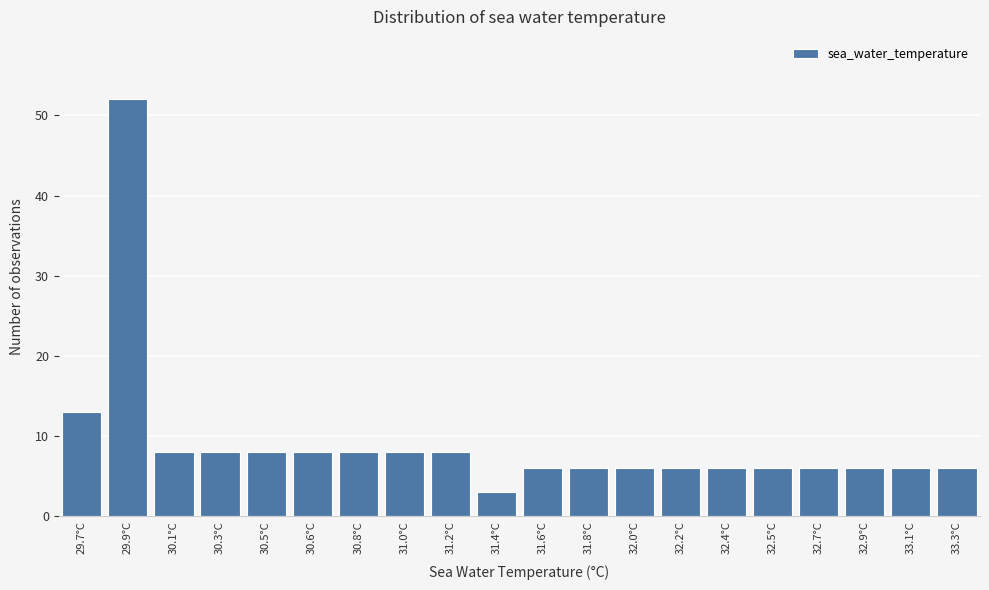

Reading left to right, list all the values displayed in this chart.

29.7°C=13	29.9°C=52	30.1°C=8	30.3°C=8	30.5°C=8	30.6°C=8	30.8°C=8	31.0°C=8	31.2°C=8	31.4°C=3	31.6°C=6	31.8°C=6	32.0°C=6	32.2°C=6	32.4°C=6	32.5°C=6	32.7°C=6	32.9°C=6	33.1°C=6	33.3°C=6